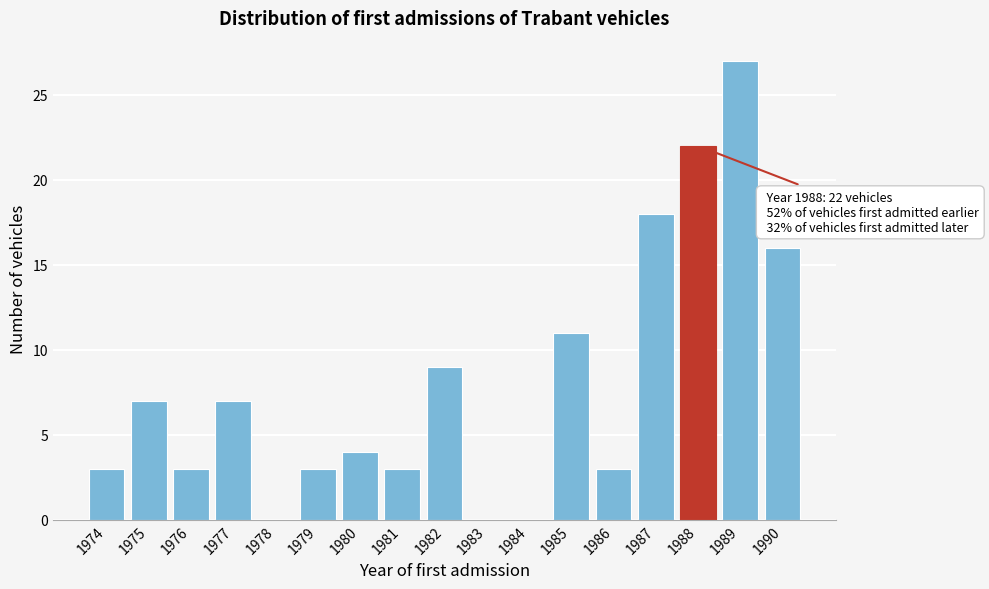

What is the sum of the values at 1984 and 1980?

4